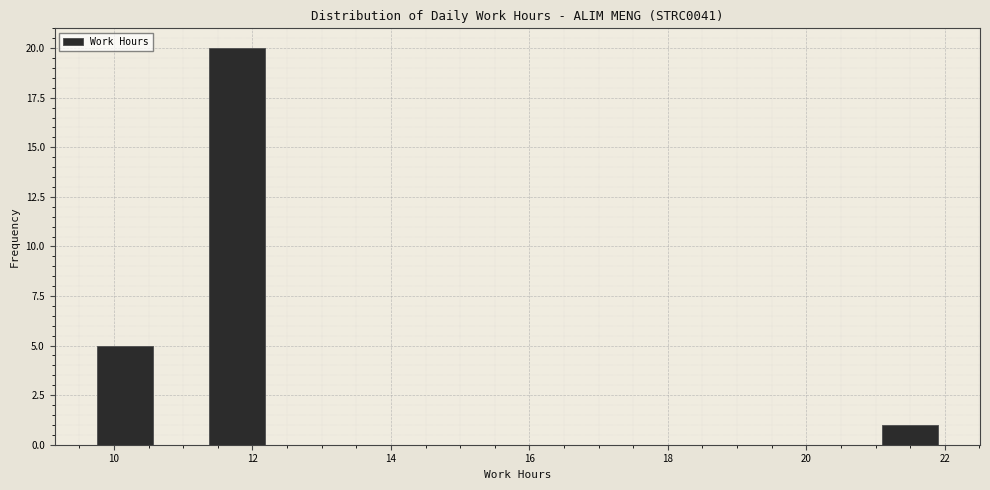

Reading left to right, list every bar in this chart as the range it spans on the x-axis followed by its height. Neither the bar edges nor the heights are printed on the chart, so give them approximately, as read against the axes.

9.8 to 10.6: 5
10.6 to 11.4: 0
11.4 to 12.2: 20
12.2 to 13.0: 0
13.0 to 13.8: 0
13.8 to 14.6: 0
14.6 to 15.4: 0
15.4 to 16.2: 0
16.2 to 17.0: 0
17.0 to 17.8: 0
17.8 to 18.6: 0
18.6 to 19.4: 0
19.4 to 20.2: 0
20.2 to 21.0: 0
21.0 to 22.0: 1